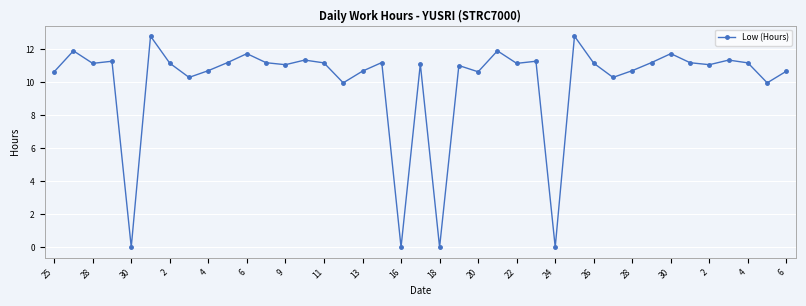

What is the maximum value shown in the chart?

12.8